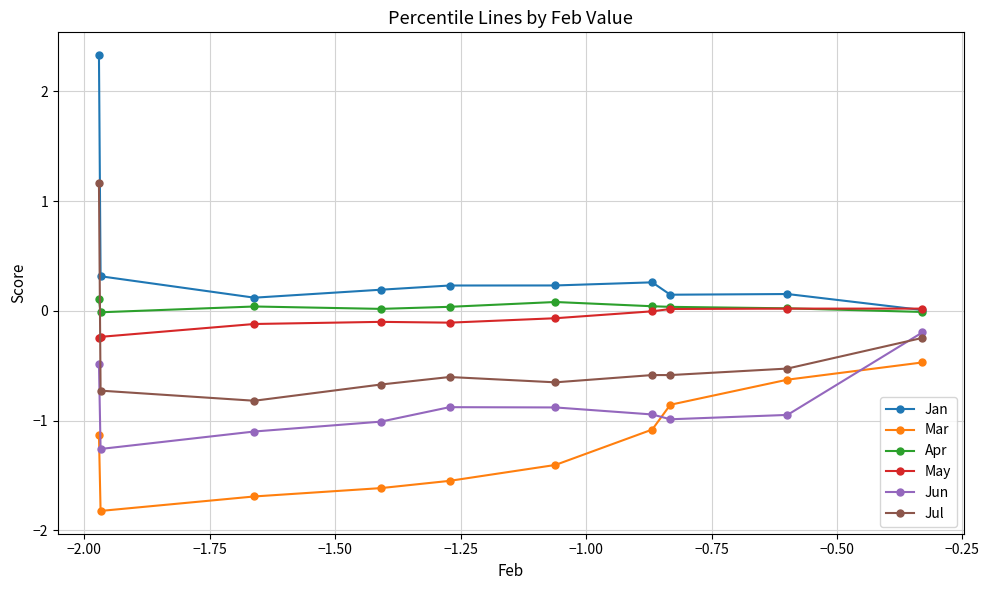

What is the minimum value shown in the chart?

-1.8